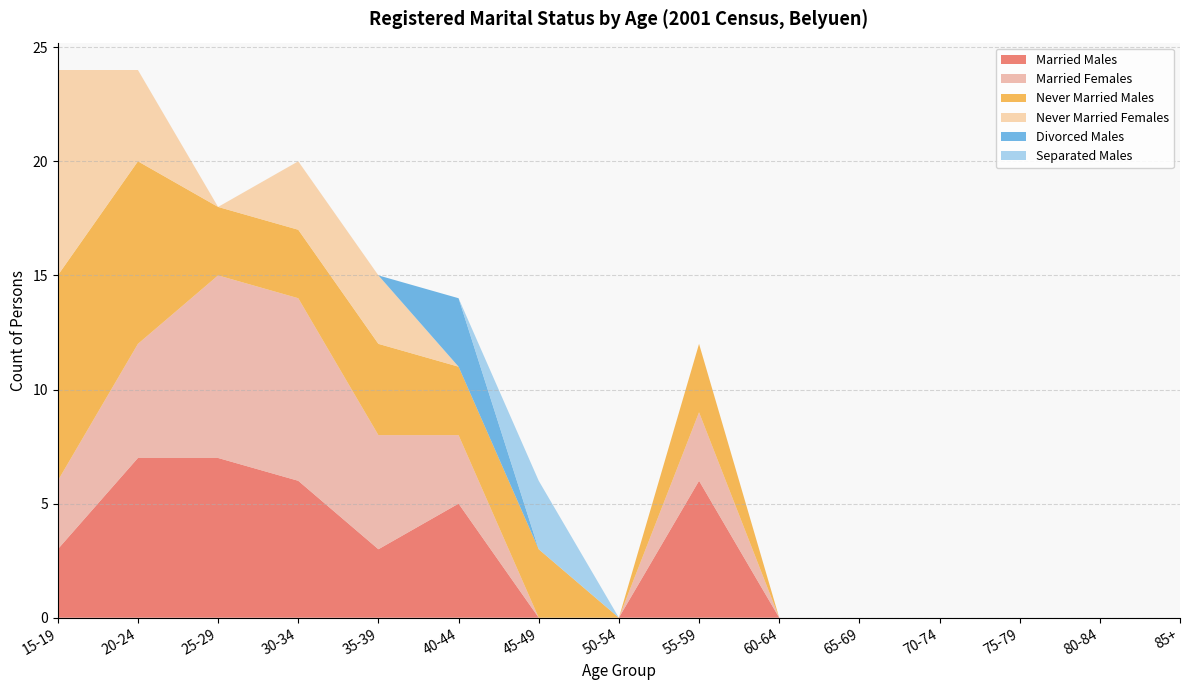

Reading left to right, list all the values displayed in this chart.

Married Males: 3	7	7	6	3	5	0	0	6	0	0	0	0	0	0
Married Females: 3	5	8	8	5	3	0	0	3	0	0	0	0	0	0
Never Married Males: 9	8	3	3	4	3	3	0	3	0	0	0	0	0	0
Never Married Females: 9	4	0	3	3	0	0	0	0	0	0	0	0	0	0
Divorced Males: 0	0	0	0	0	3	0	0	0	0	0	0	0	0	0
Separated Males: 0	0	0	0	0	0	3	0	0	0	0	0	0	0	0